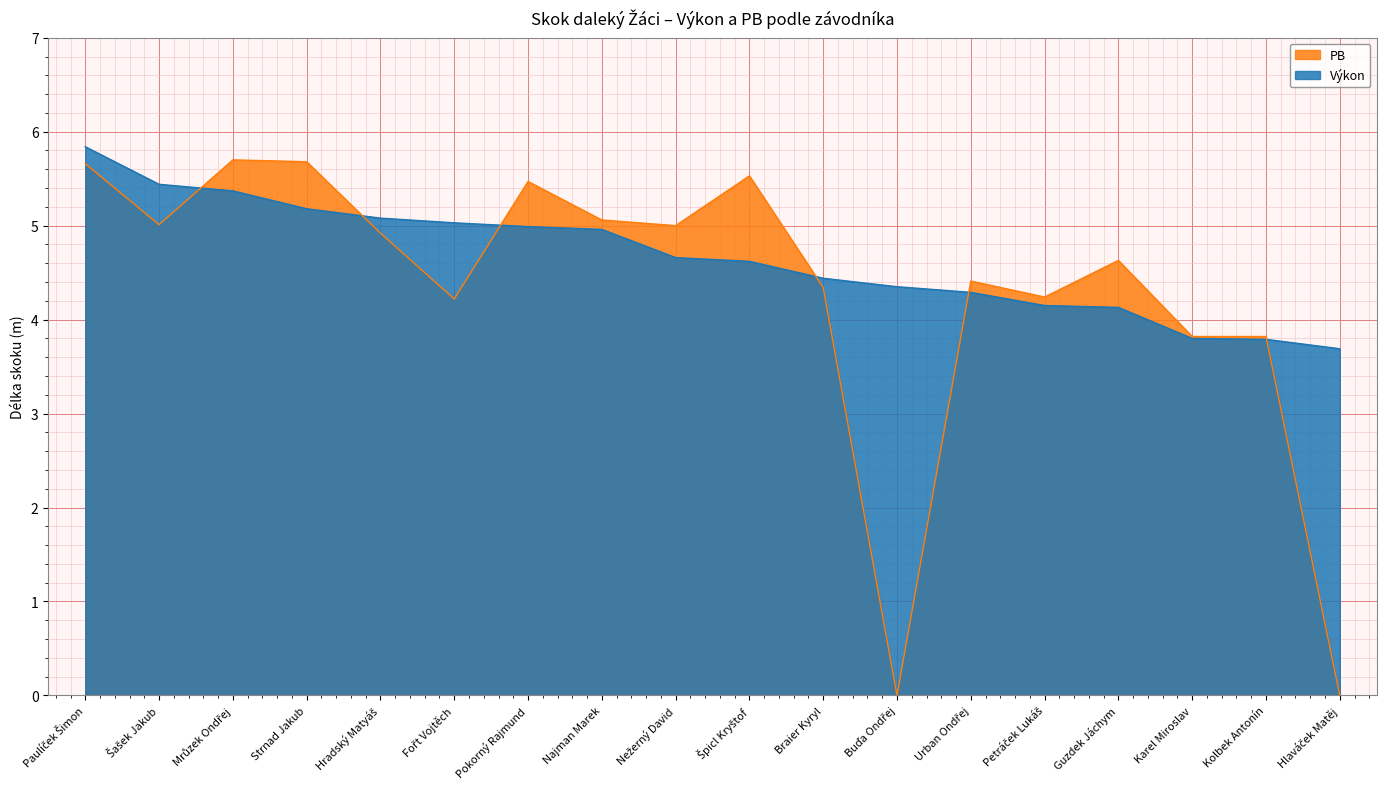

At how many categories does at least one series exceed 2?

18